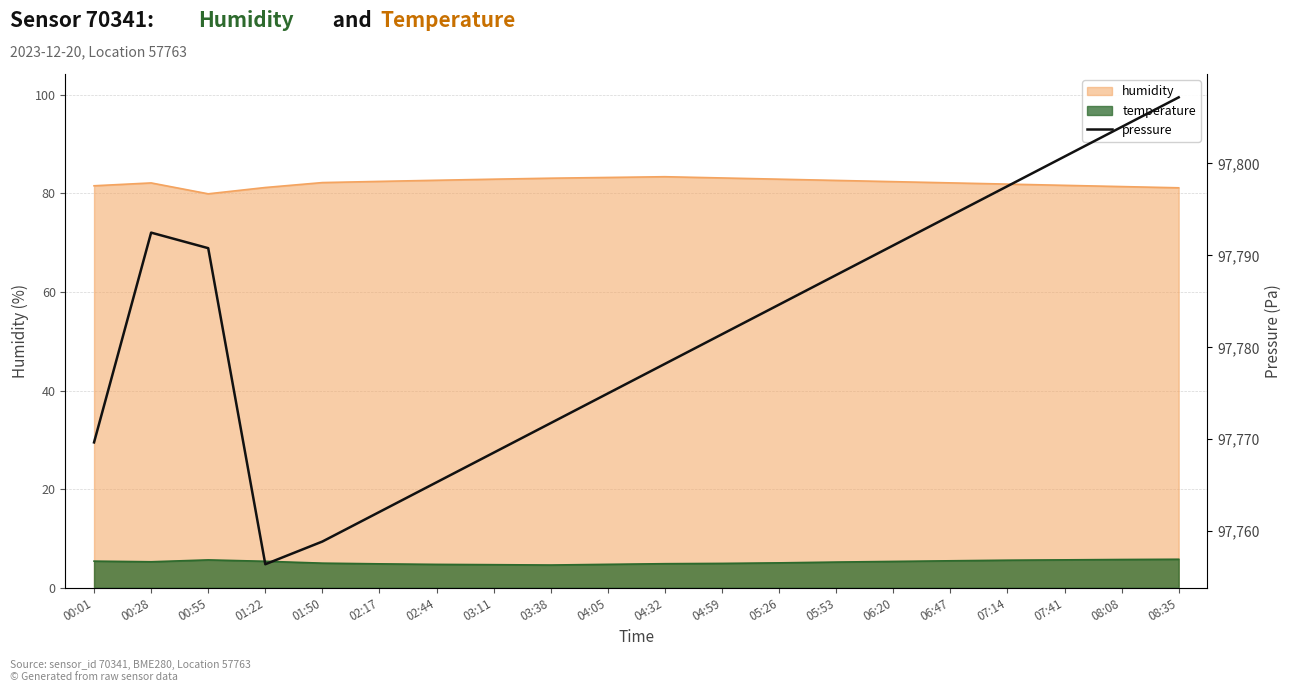

Where does the data first go above 97784?

00:28